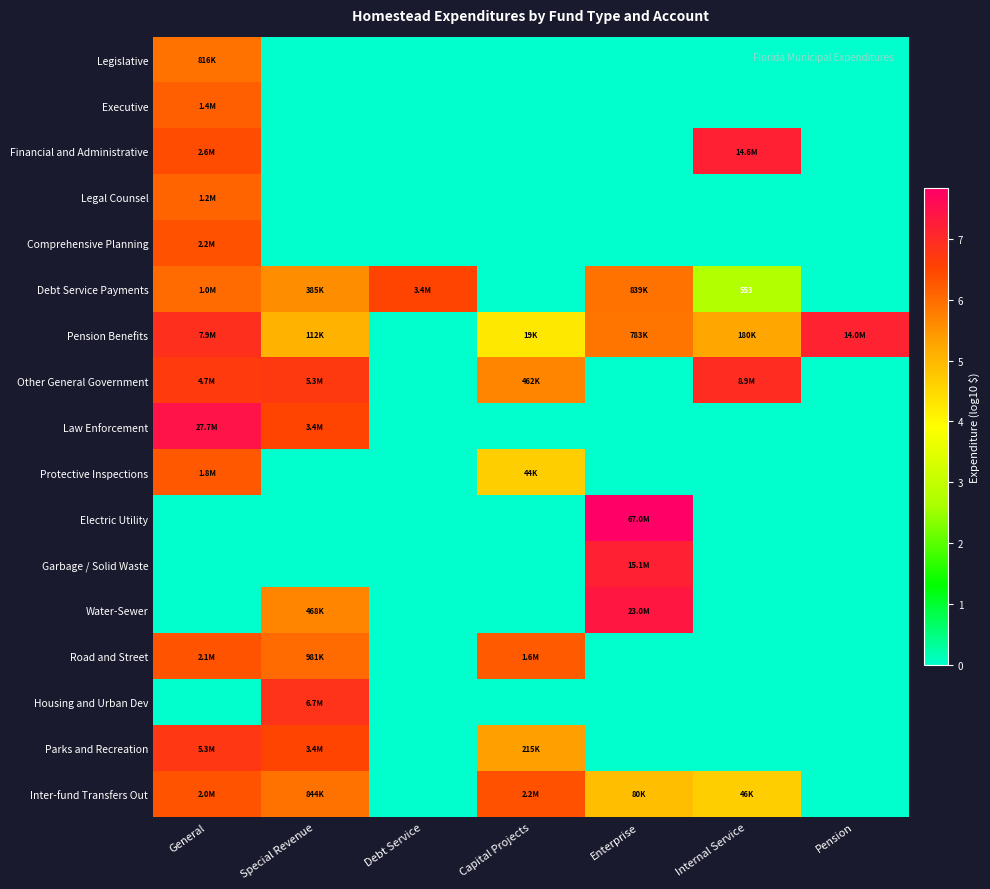

Which label corresponds to the largest value in the chart?

Enterprise